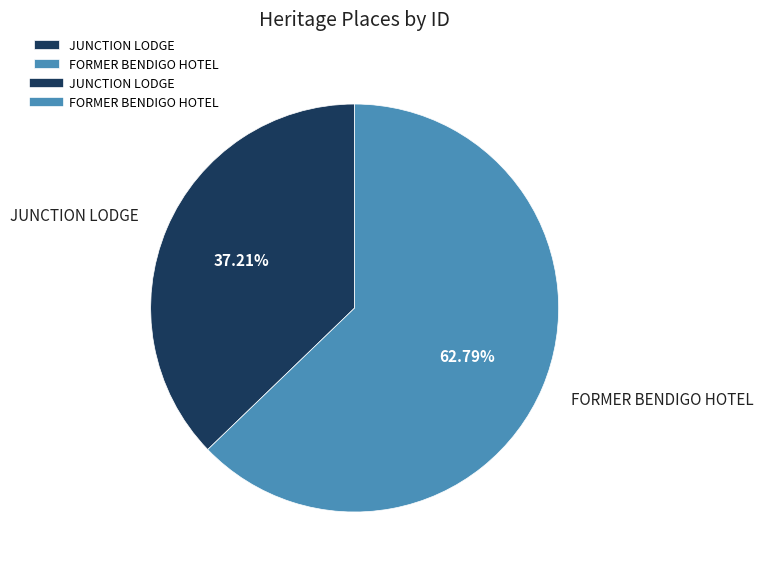

Is there a majority slice in this chart?

Yes